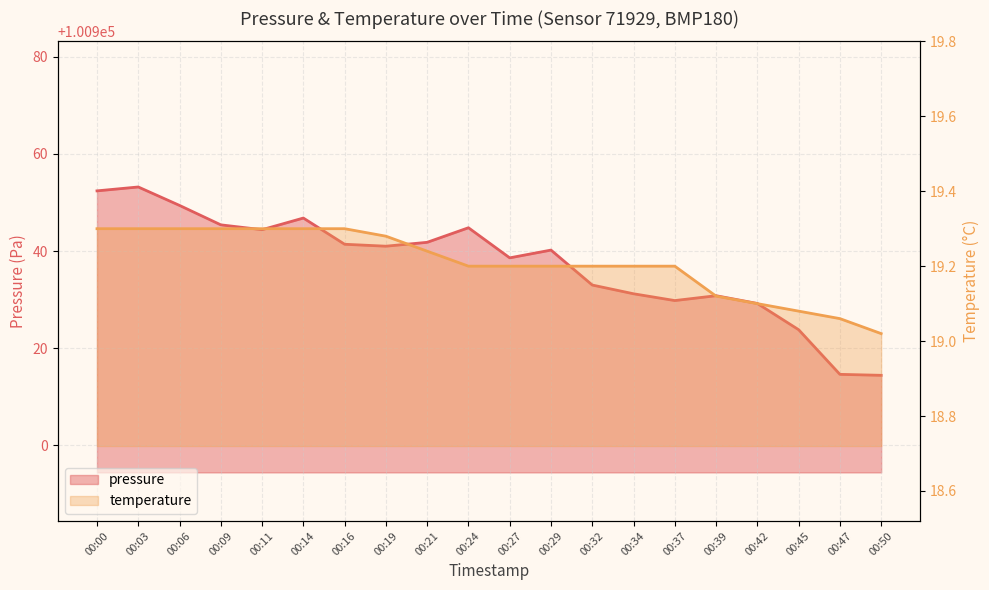

What are all the series names shown in the legend?

pressure, temperature